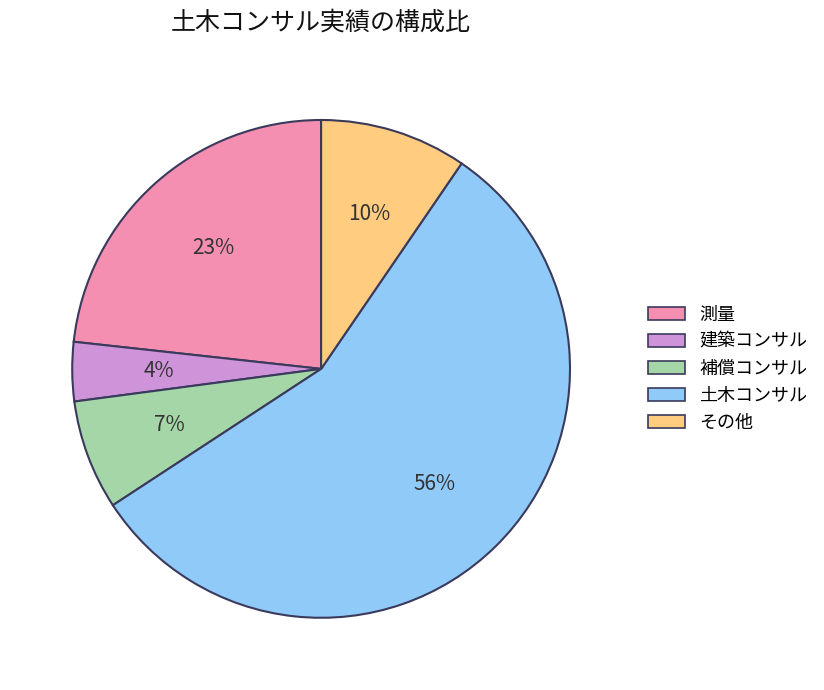

To the nearest percent, what is the average slice percentage?

20%